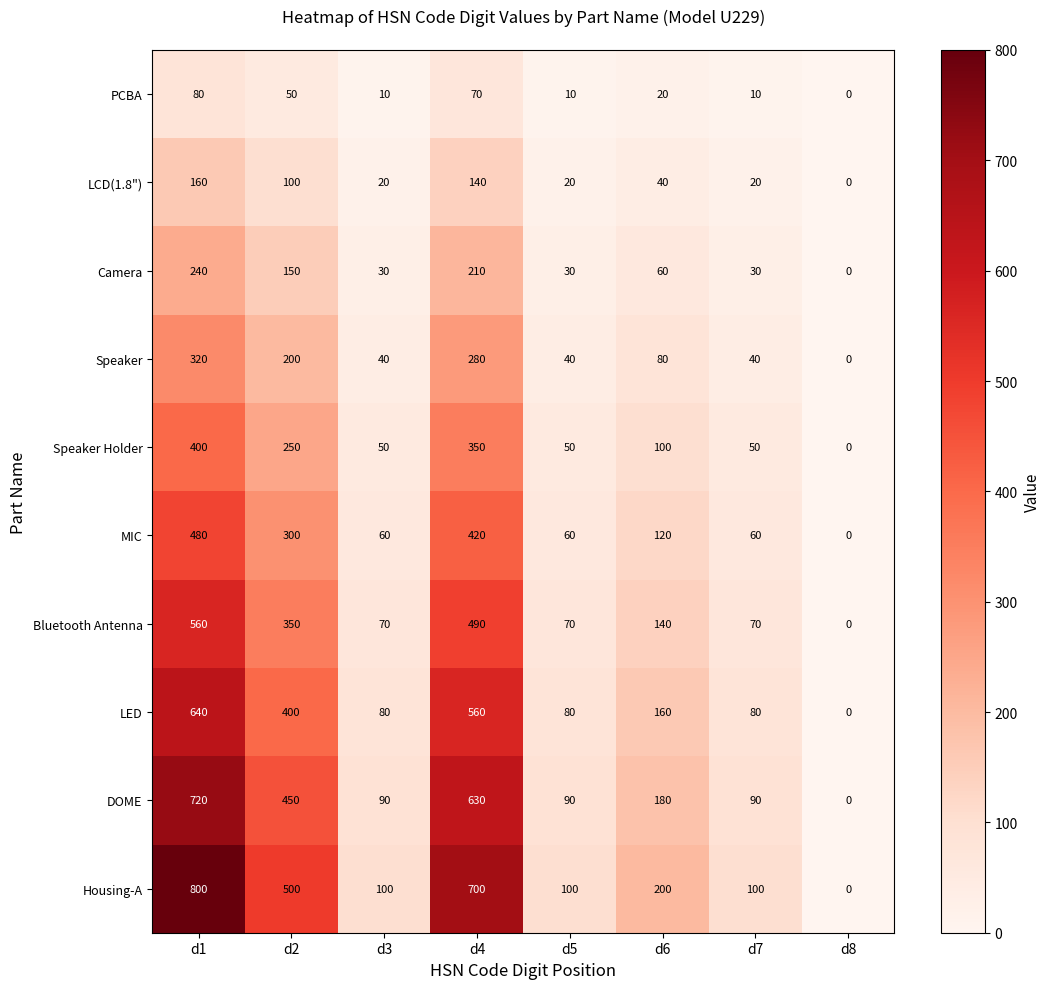

At which label is PCBA closest to 40?

d2